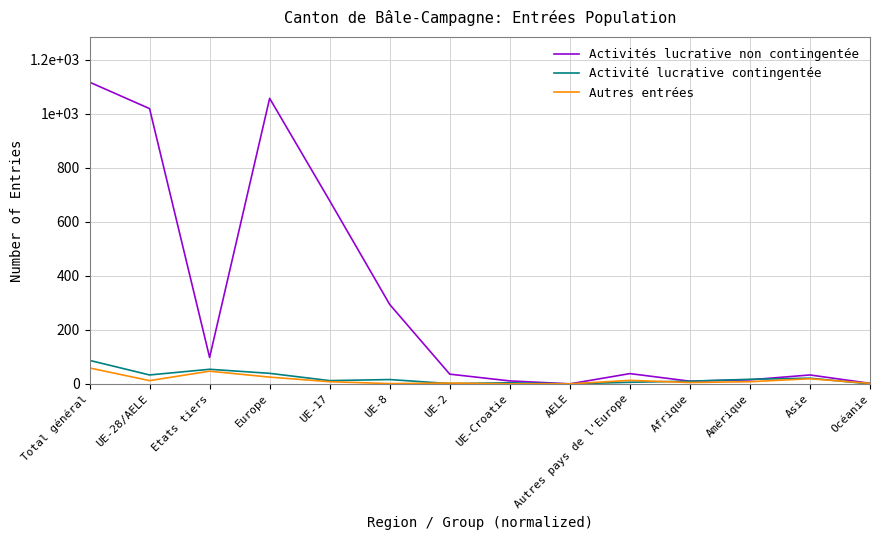

At which category is the sum across all series the highest?

Total général